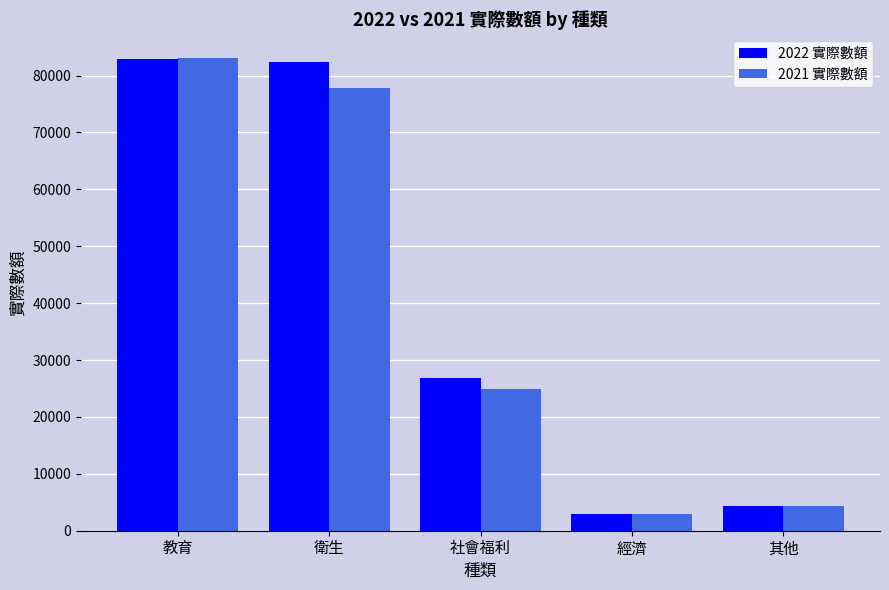

What is the minimum value for 2022 實際數額?

2919